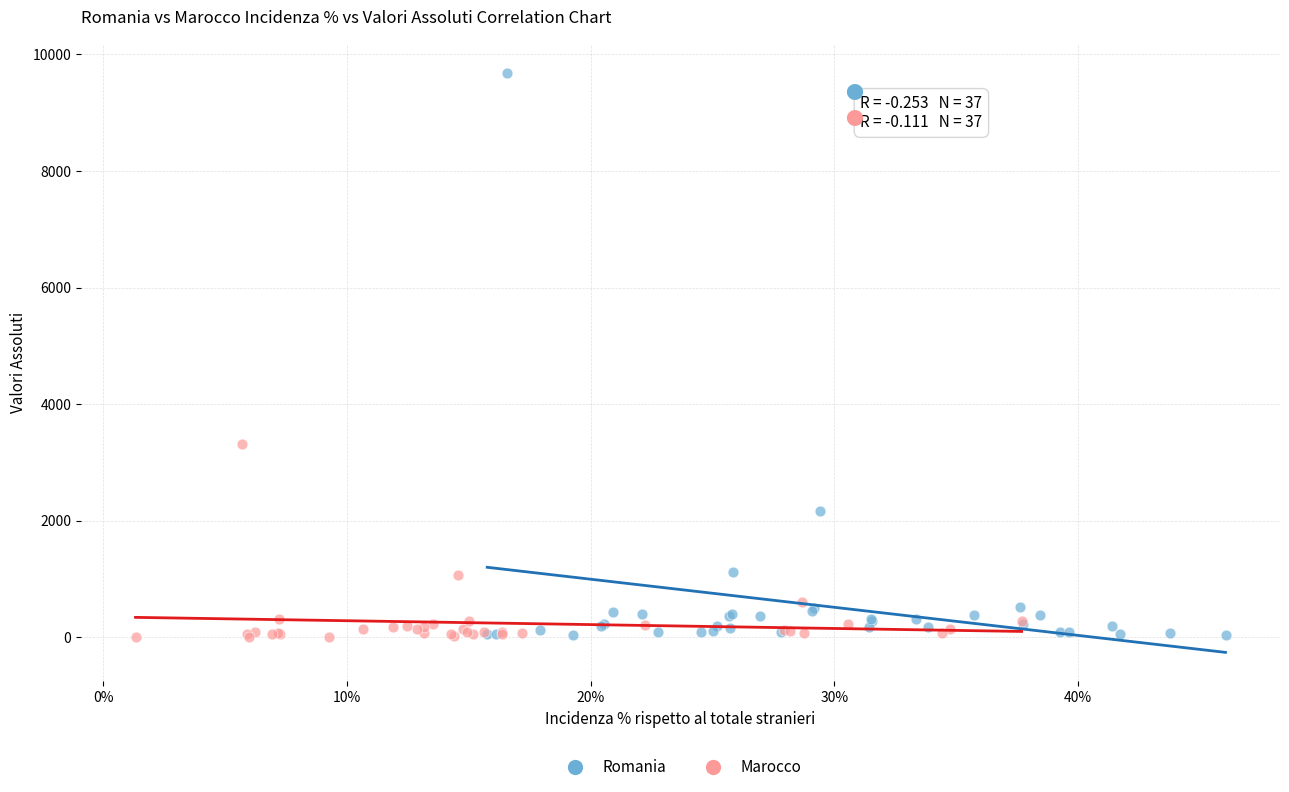

Which series contains the highest Y value?

Romania